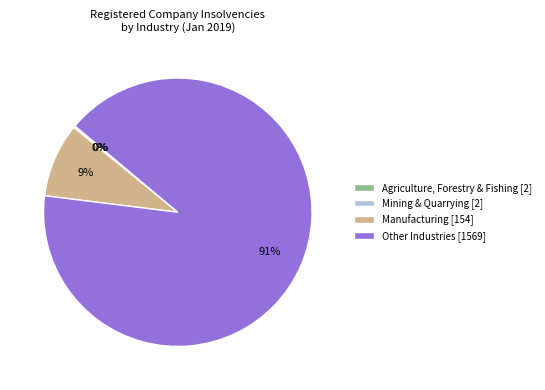

Which category has the biggest portion of the pie?

Other Industries [1569]